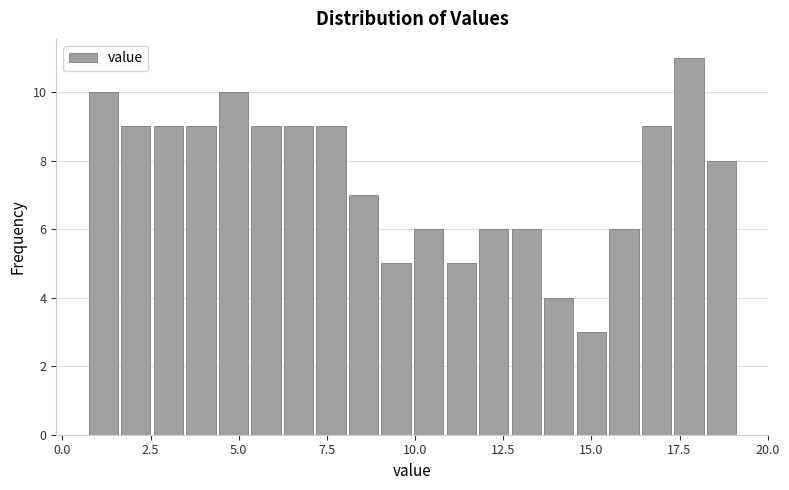

Around what value on the x-axis is the tallest bar? Give the approximate position of its centre, as read against the axis.

18.0